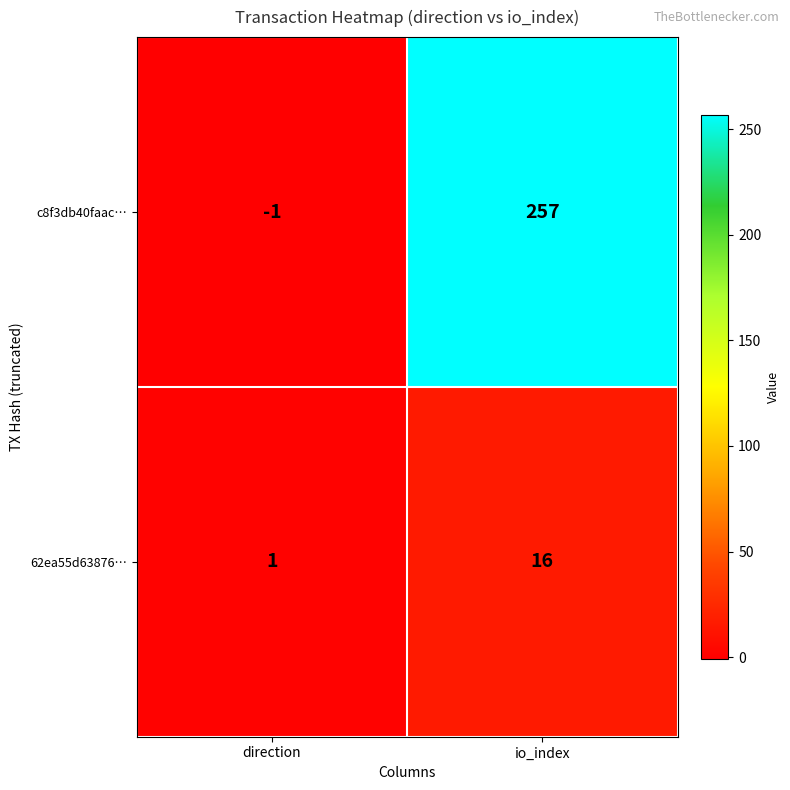

Is the value of 62ea55d63876… at direction greater than the value of c8f3db40faac… at io_index?

No